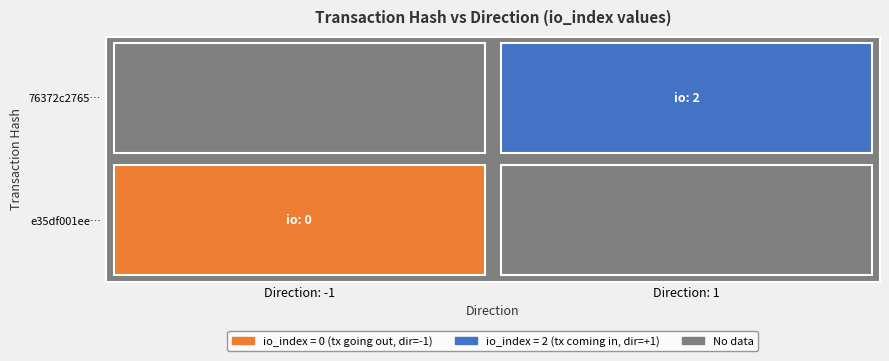

Reading left to right, transcribe all the data shown in this chart.

e35df001eefd0a705c924d1cde559847511effe: direction=-1	io_index=0
76372c2765baddaefa8dc737fa5323a2ba8f1ea: direction=1	io_index=2